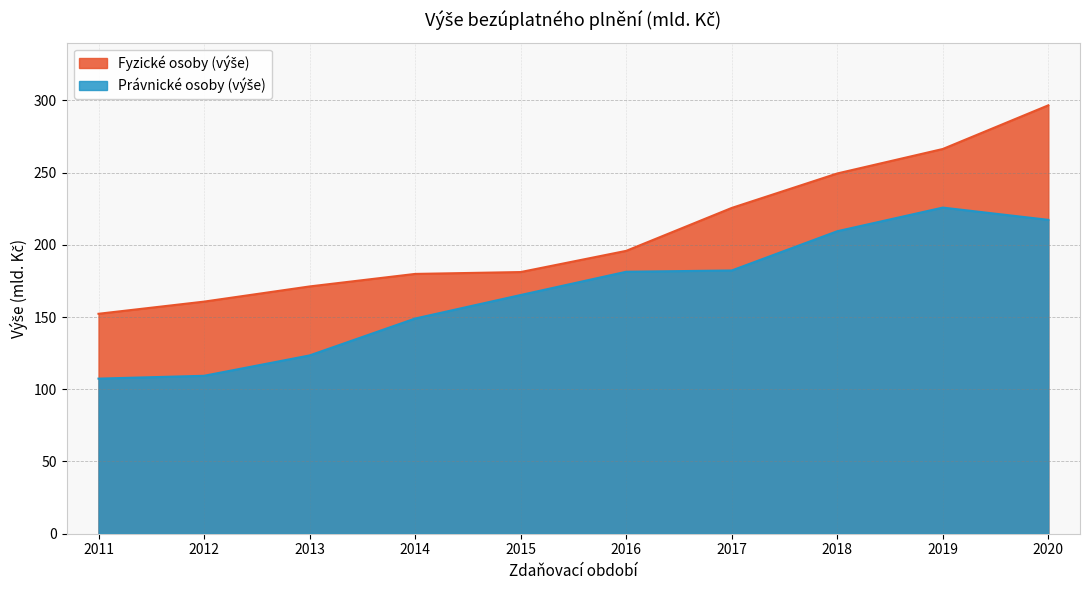

Reading left to right, what are all the values shown in this chart?

Fyzické osoby (výše): 152.3	160.7	171.2	179.9	181.1	195.8	225.5	249.4	266.3	296.6
Právnické osoby (výše): 107.4	109.3	123.4	149.0	165.2	181.4	182.2	209.4	225.8	217.3